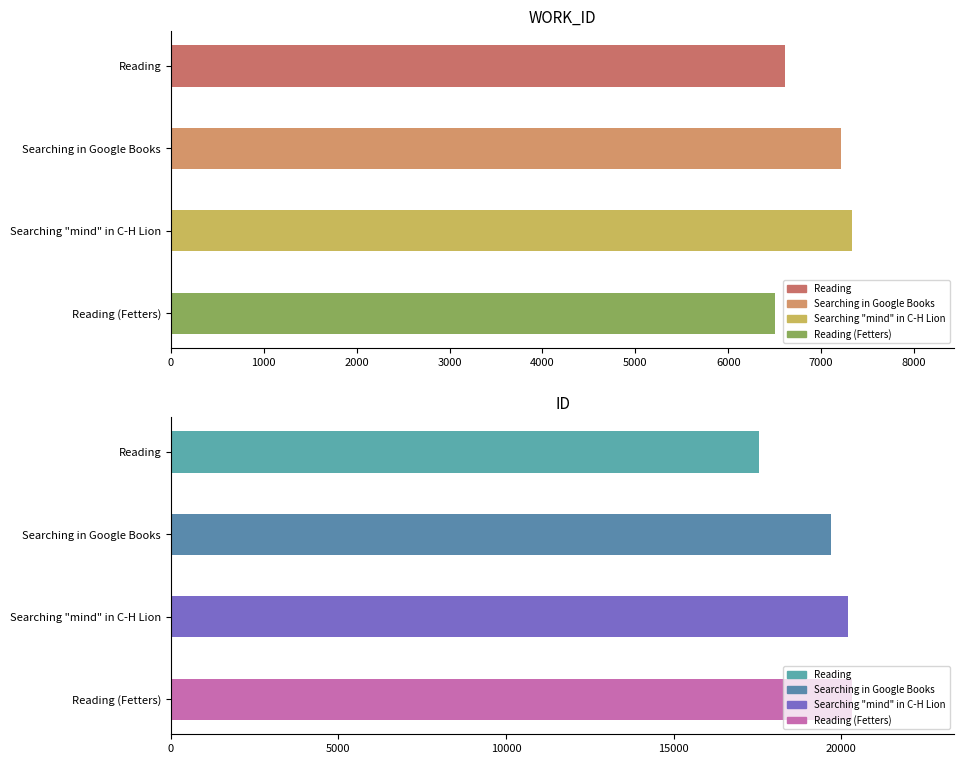

Rank the series at Searching in Google Books from lowest to highest value.

work_id, id